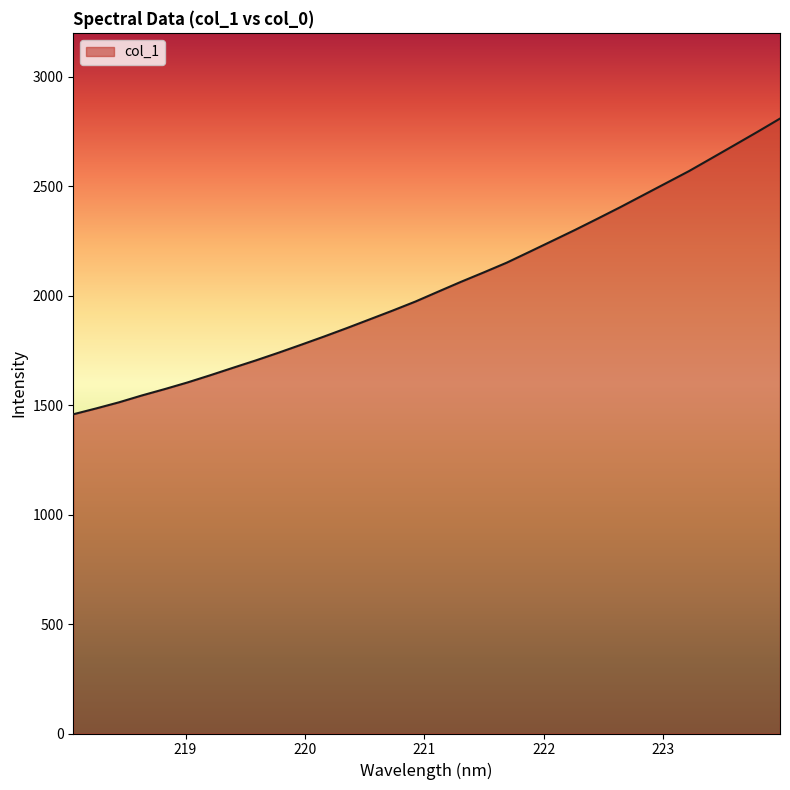

What is the difference between the maximum and minimum values?

1350.5